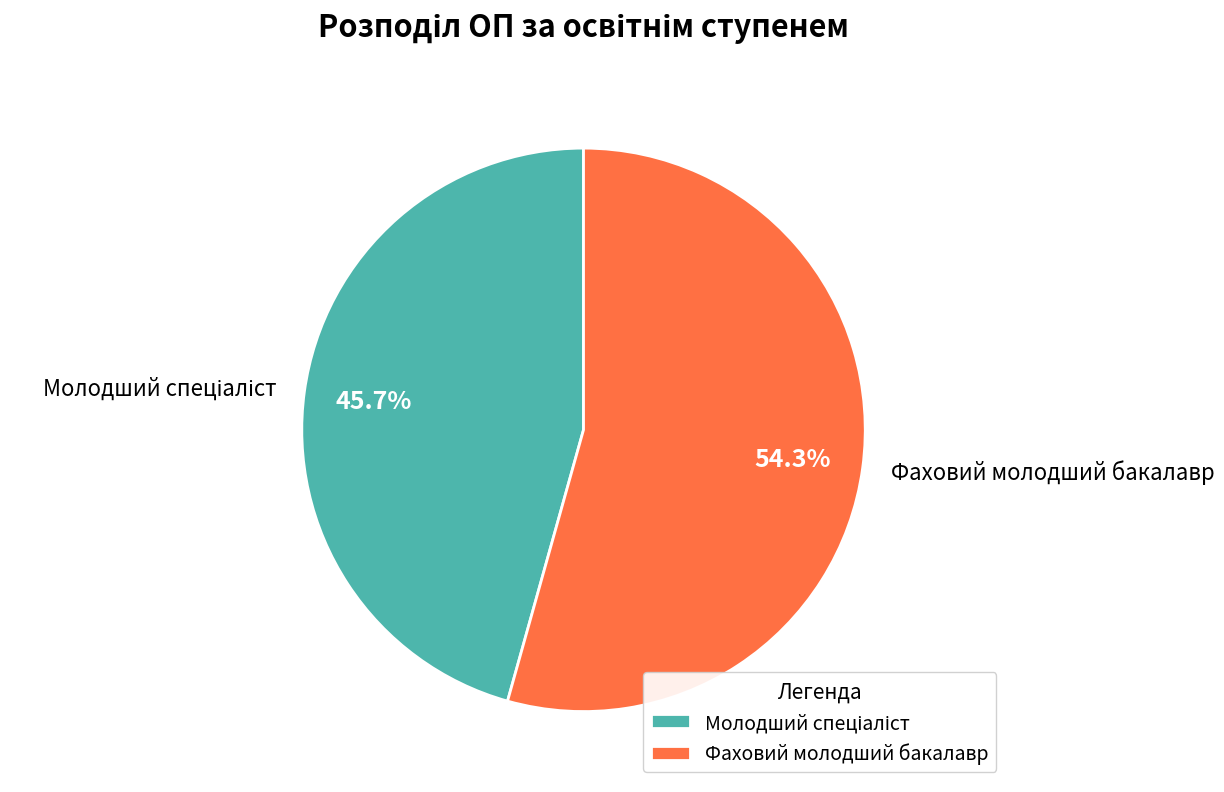

How much of the chart is everything except Фаховий молодший бакалавр?

45.7%